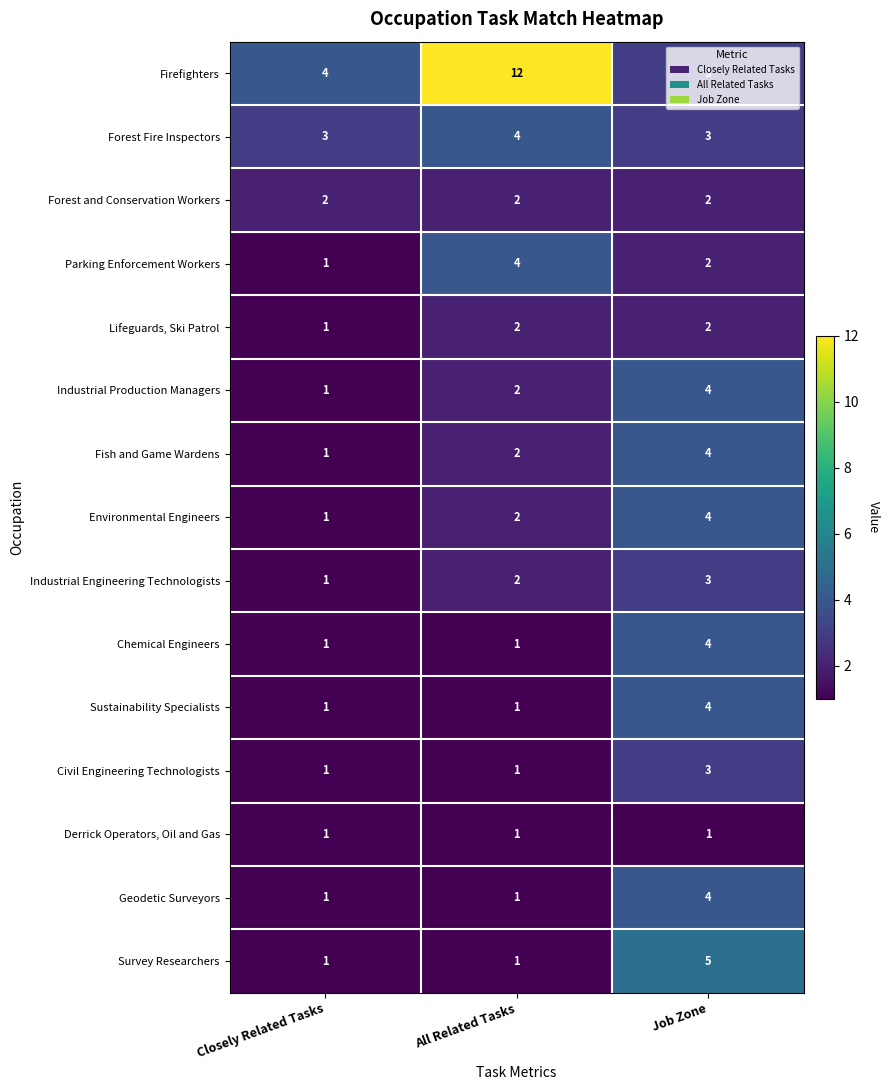

The value of Industrial Engineering Technologists at Job Zone is 1. True or false?

False